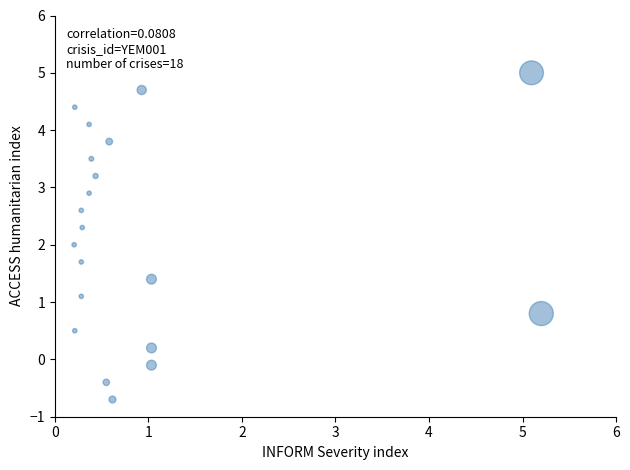

What is the range of Y values (max minus min)?

5.7